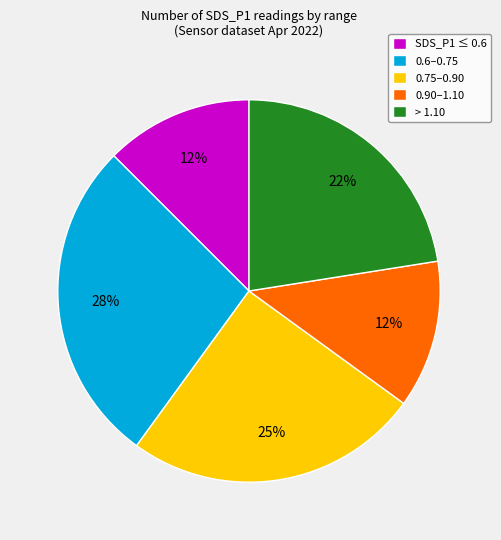

Is there any slice that represents more than half of the pie?

No